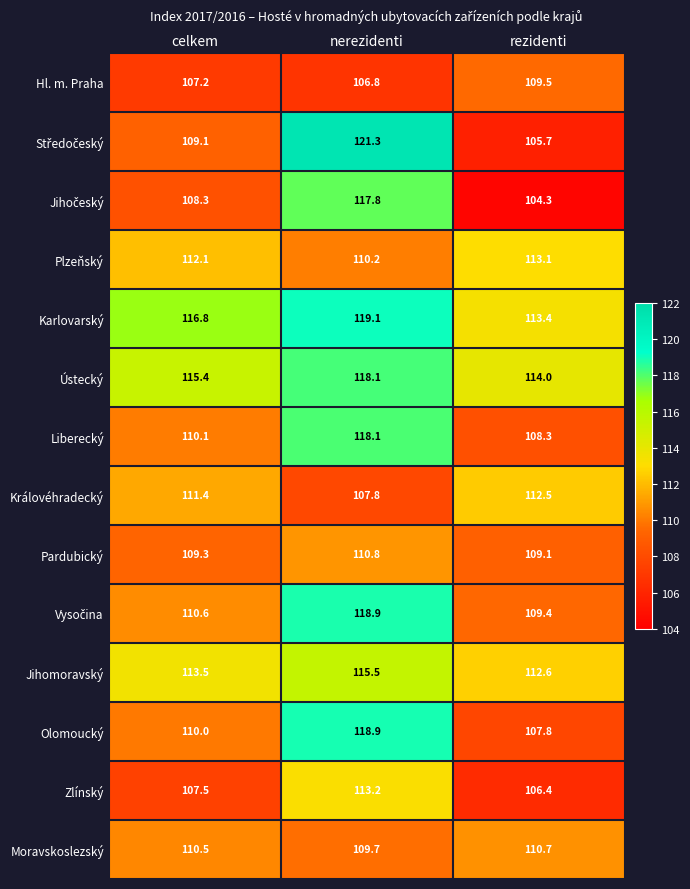

Is it true that Olomoucký equals 33.4 at nerezidenti?

False